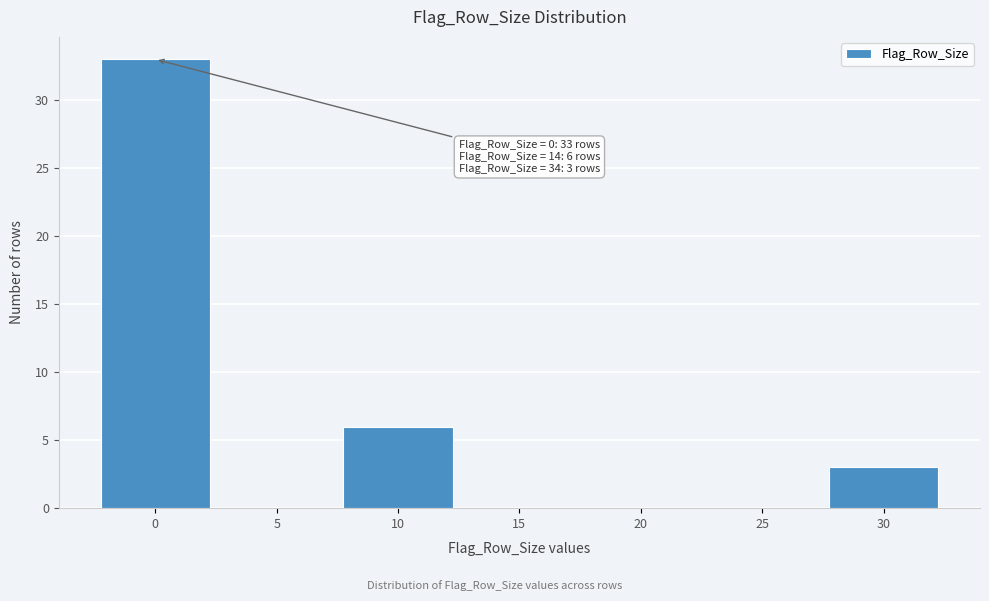

Reading left to right, what are all the values shown in this chart?

0=33	5=0	10=6	15=0	20=0	25=0	30=3